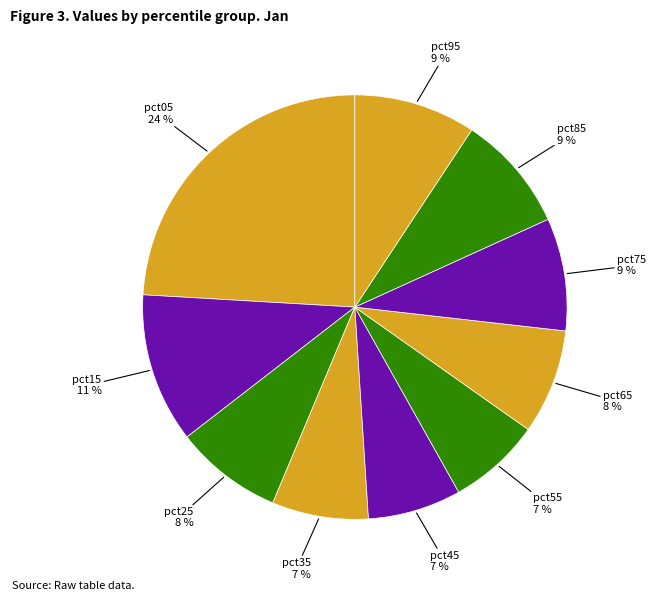

Count the number of slices in the pie.

10